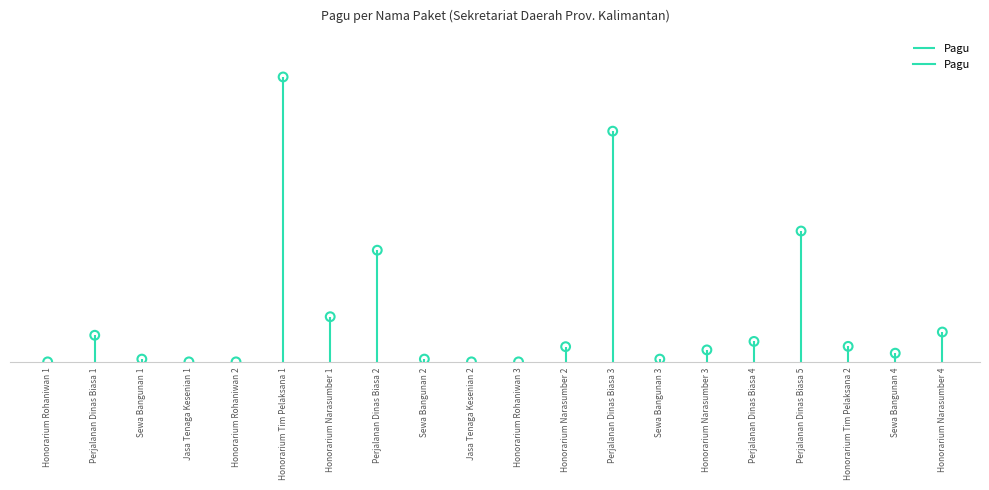

What is the change in value from Perjalanan Dinas Biasa 2 to Honorarium Narasumber 2?

-73416000